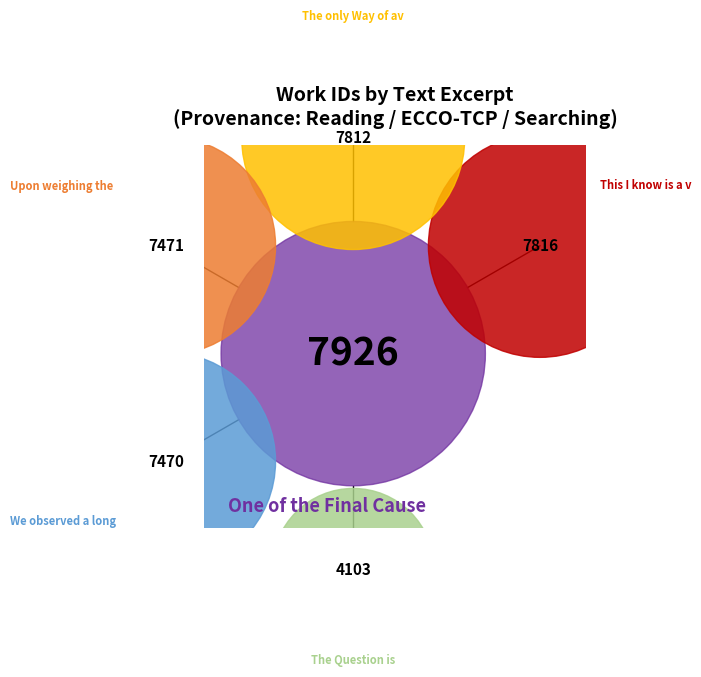

Rank the categories by value from highest to lowest.

One of the Final Causes, This I know is a very harsh, The only Way of avoiding, Upon weighing the Heart, We observed a long Antrum, The Question is